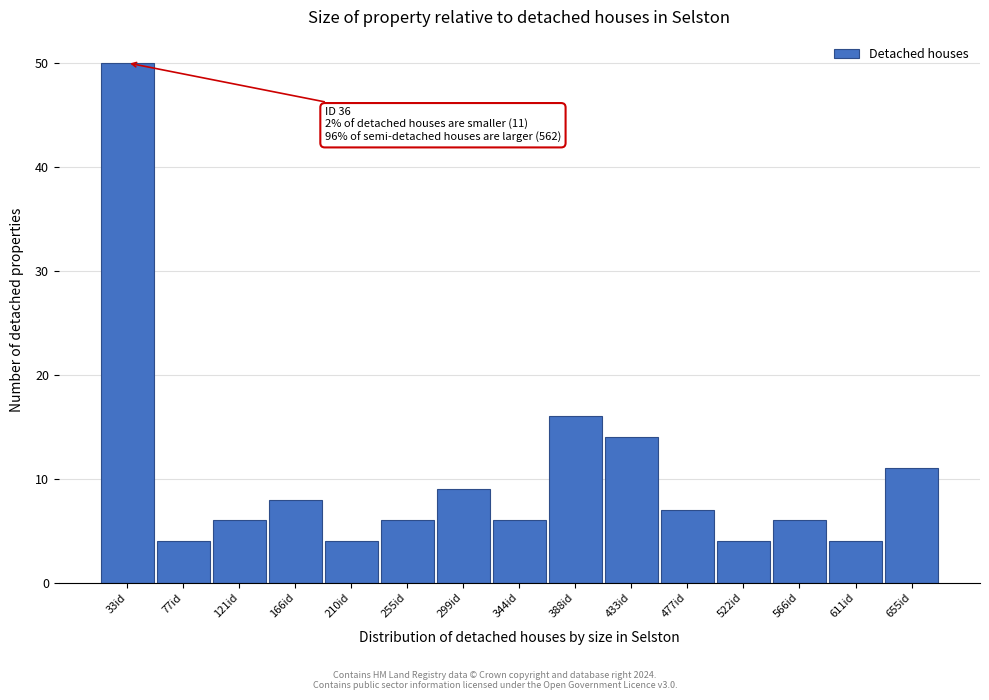

Reading left to right, transcribe all the data shown in this chart.

33id=50	77id=4	121id=6	166id=8	210id=4	255id=6	299id=9	344id=6	388id=16	433id=14	477id=7	522id=4	566id=6	611id=4	655id=11